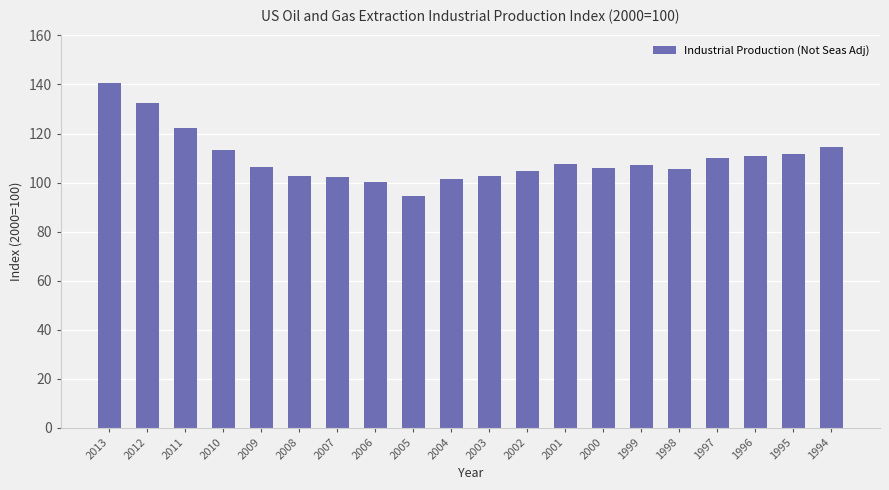

What is the value of the 3rd bar from the left?

122.1